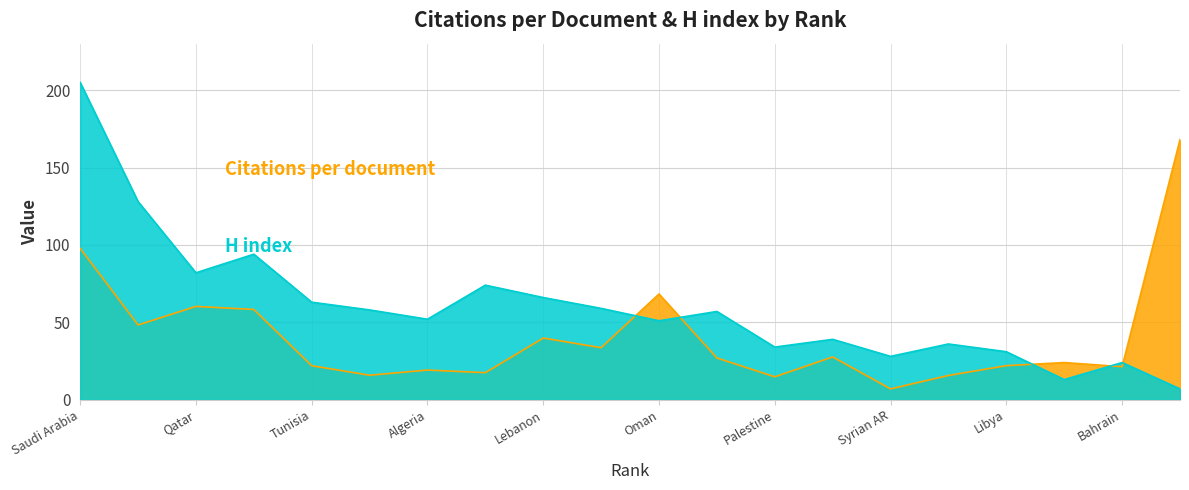

How many times do H index and Citations per document cross each other?

5